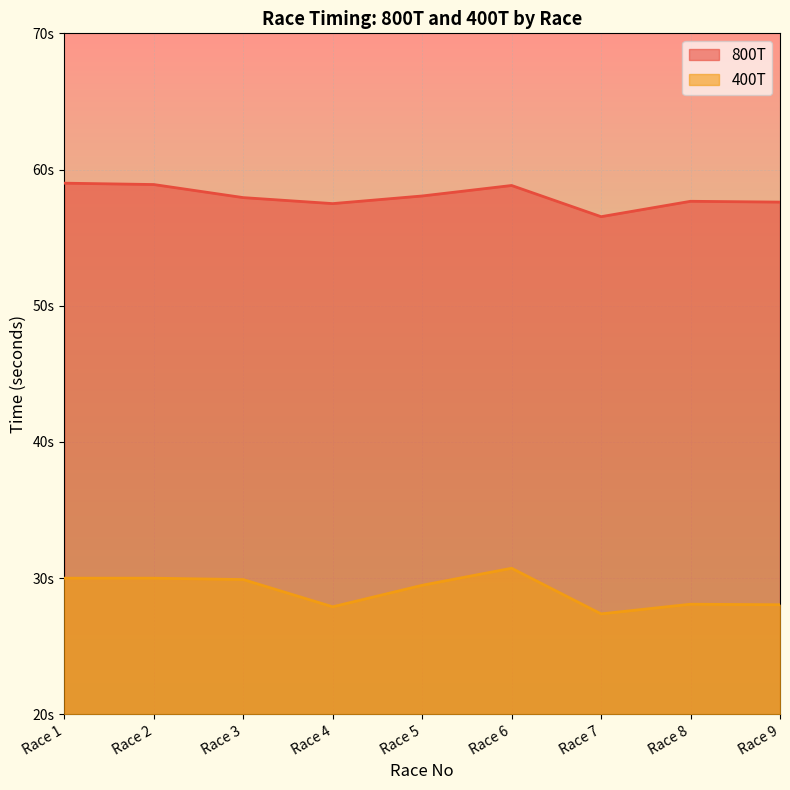

What is the difference between the second highest and minimum values in the 400T series?

2.6